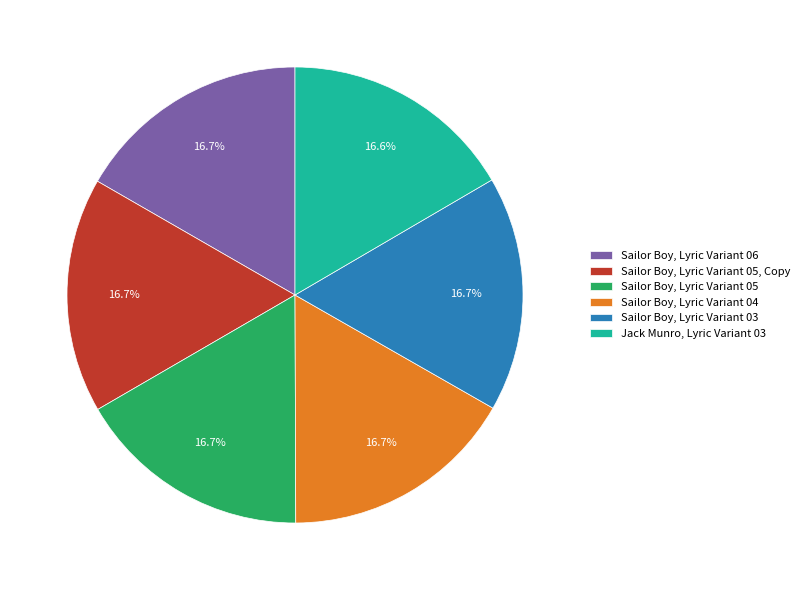

True or false: Sailor Boy, Lyric Variant 05, Copy accounts for 17% of the total.

True